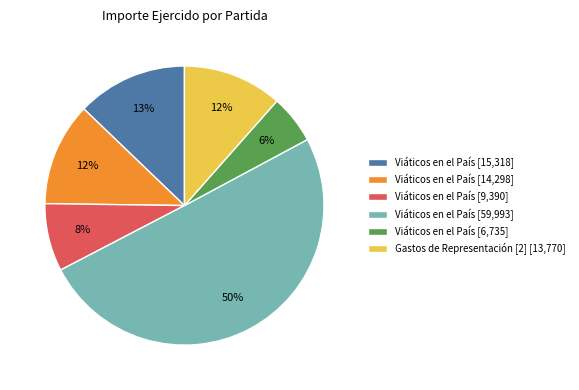

Does Viáticos en el País [6,735] account for over 50% of the chart?

No